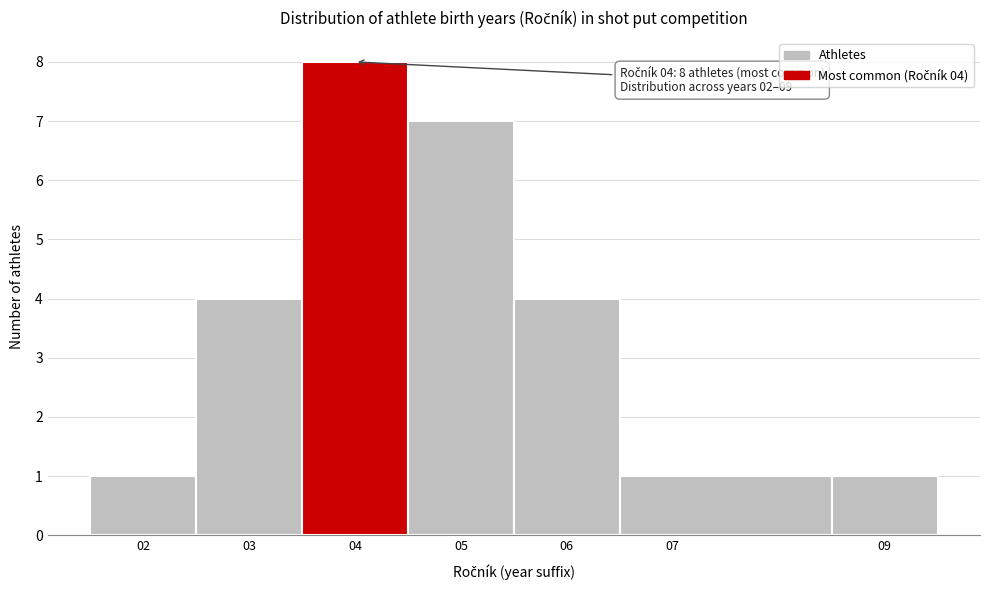

Which range on the x-axis has the tallest bar?

3.5 to 4.5